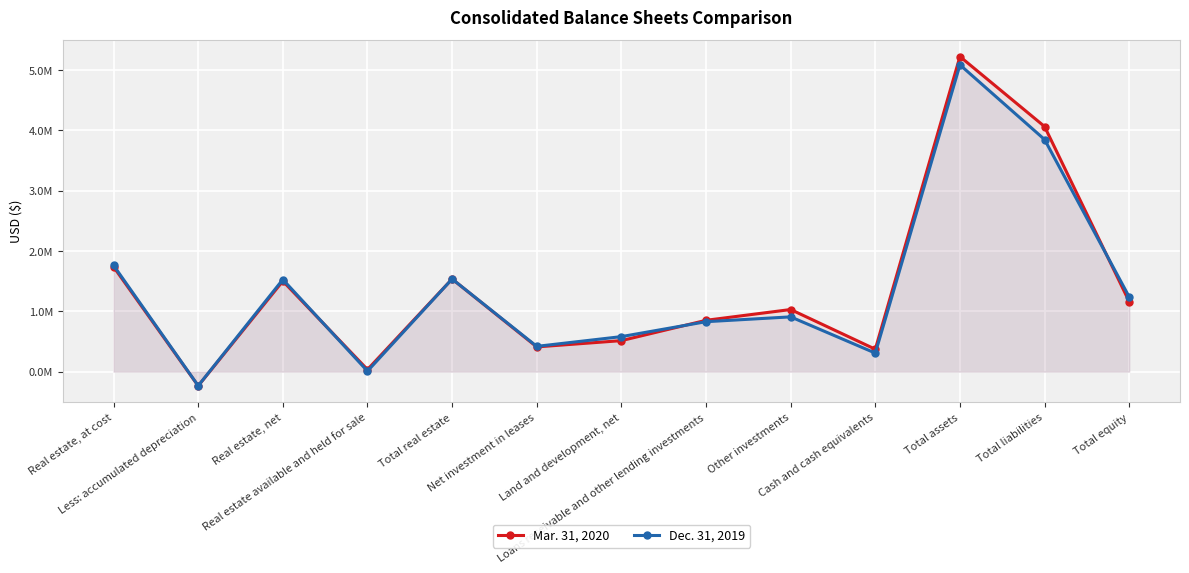

What is the minimum value shown in the chart?

-235952